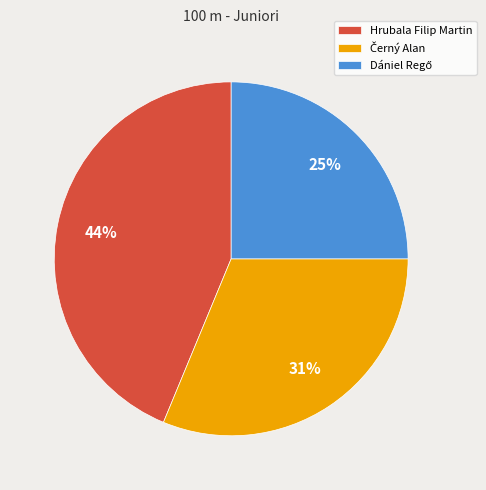

Which category has the biggest portion of the pie?

Hrubala Filip Martin